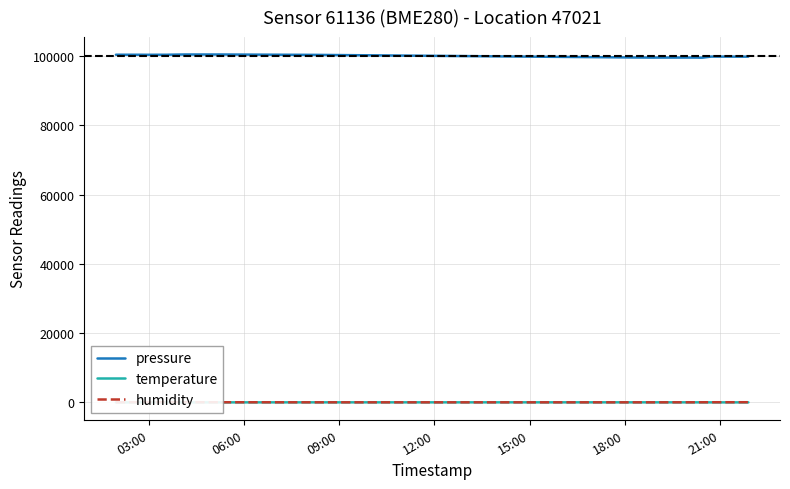

True or false: pressure and humidity intersect in this chart.

False